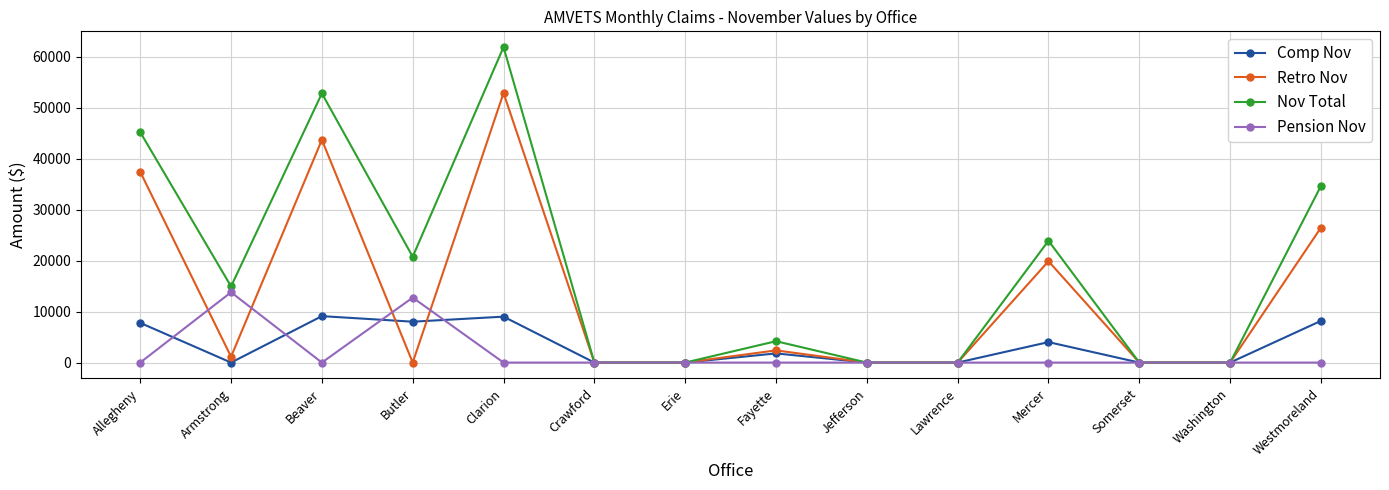

In Comp Nov, how many points are higher than both neighbors (excluding endpoints)?

4